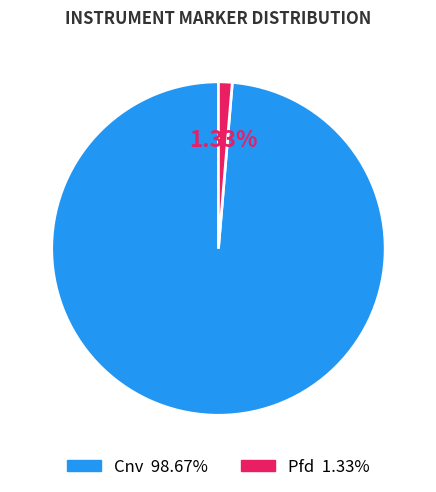

Which category has the biggest portion of the pie?

Cnv